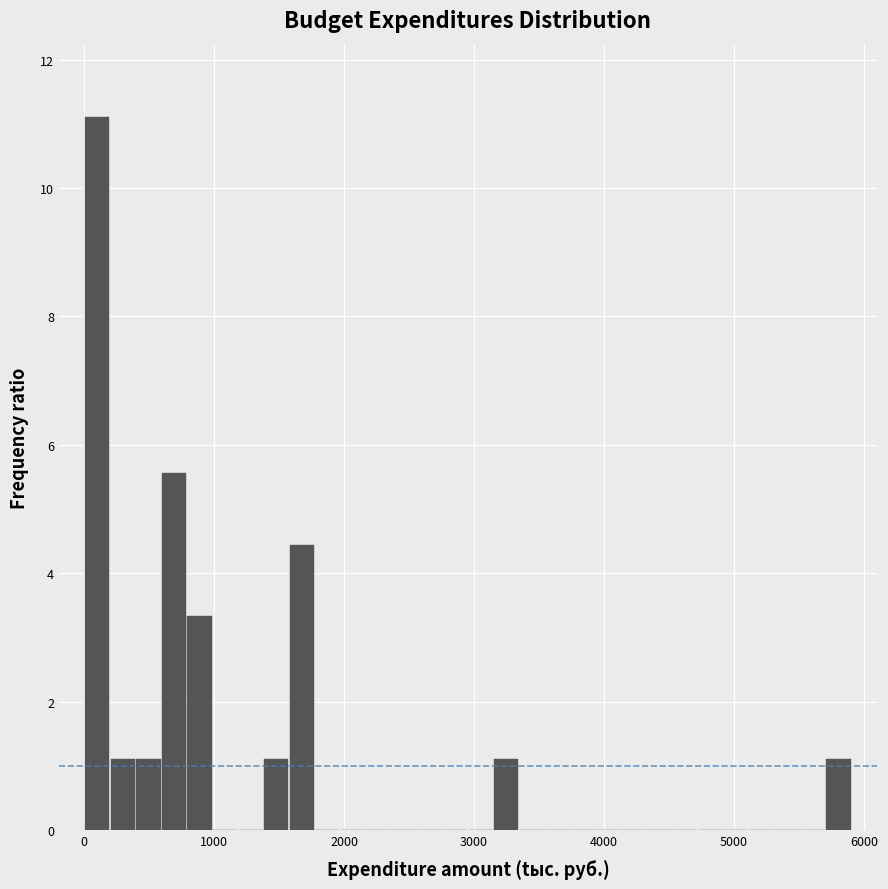

Around what value on the x-axis is the tallest bar? Give the approximate position of its centre, as read against the axis.

100